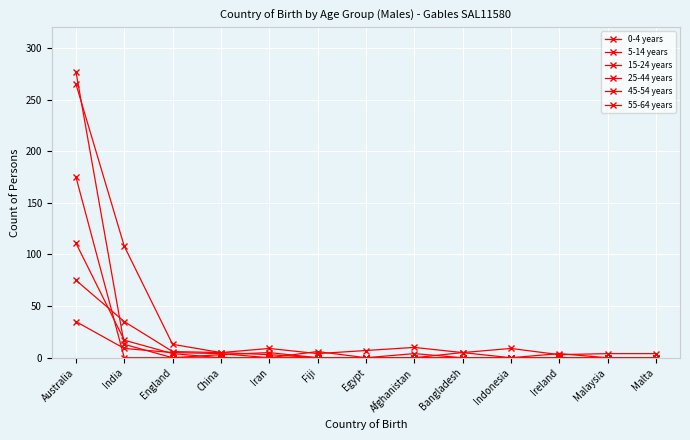

Count the number of categories in the chart.

13